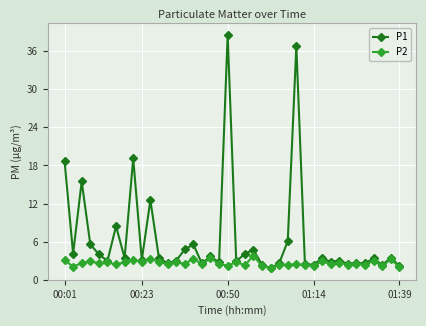

What is the value of the P1 point at the 9th from the left?

19.1